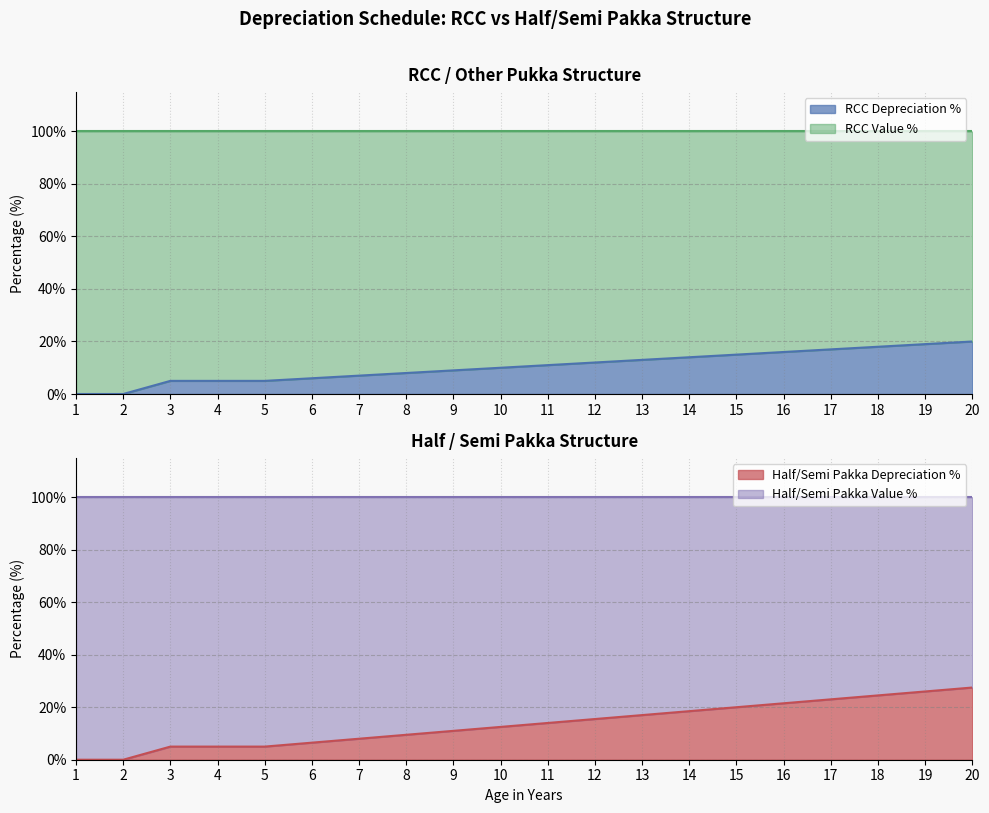

What is the highest value of the Half/Semi Pakka Depreciation % series?

27.5